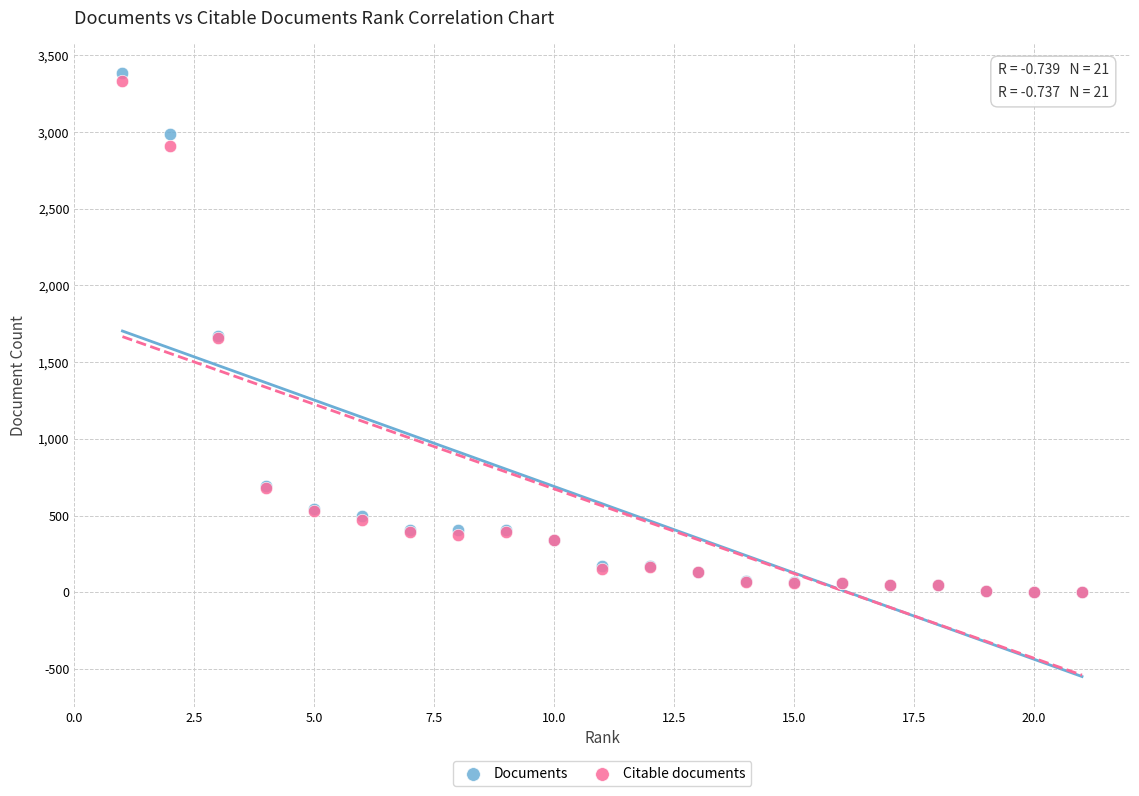

Which series has the largest Y range (max minus min)?

Documents